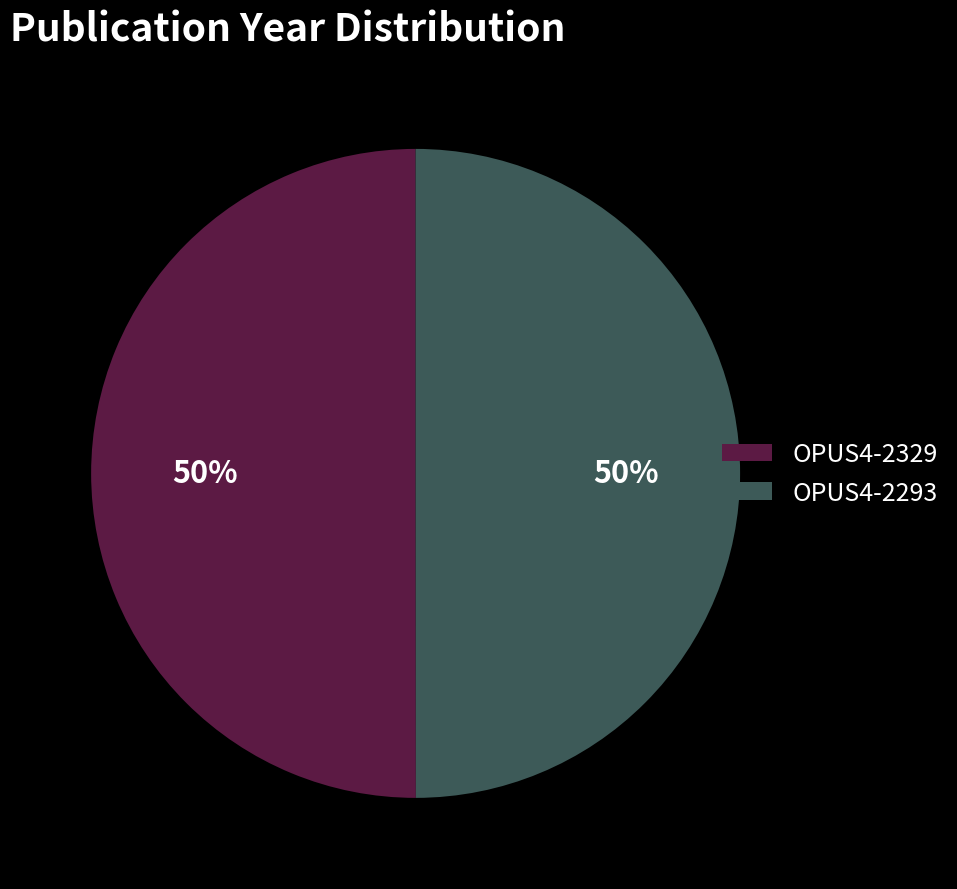

To the nearest percent, what is the combined percentage of OPUS4-2329 and OPUS4-2293?

100%